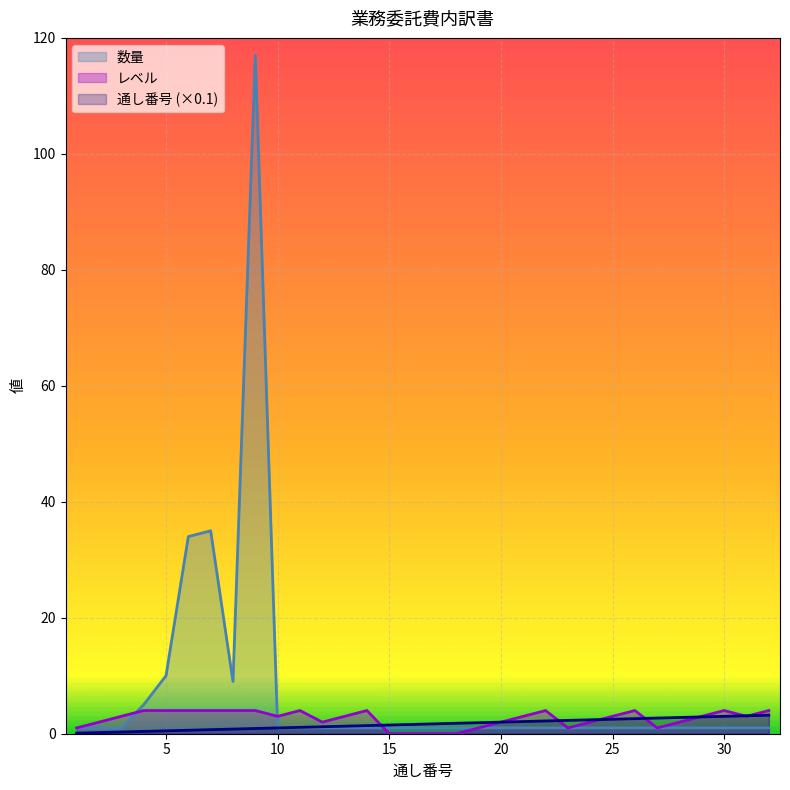

What is the sum of all 数量 values?

236.0